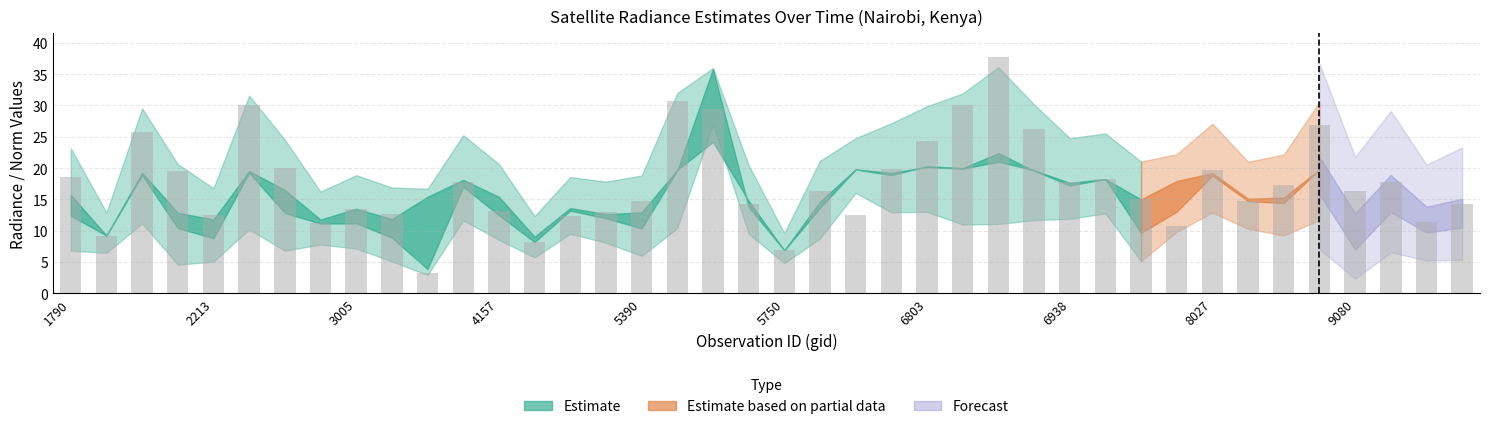

What is the greatest value displayed?

37.7